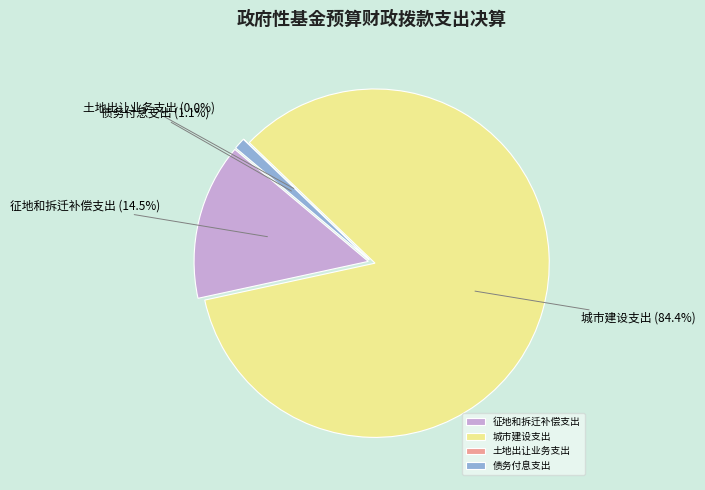

To the nearest percent, what percentage of the pie is 城市建设支出?

84%